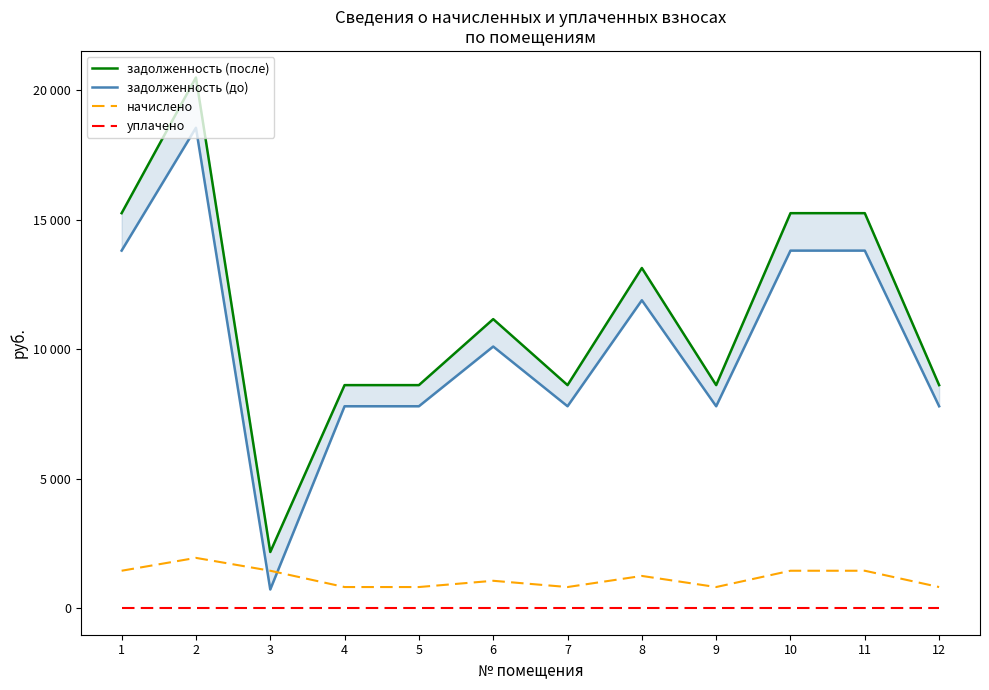

Is the value of задолженность (до) at 6 greater than the value of начислено at 8?

Yes